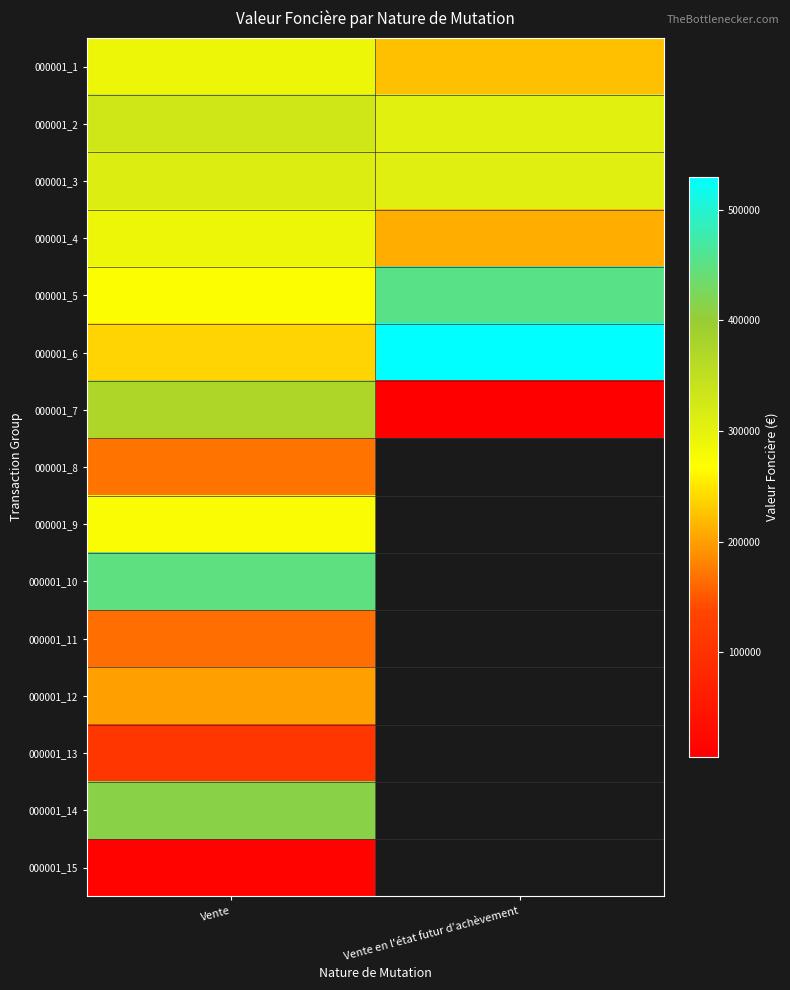

The 000001_3 series shows 420782.6 at Vente en l'état futur d'achèvement. True or false?

False